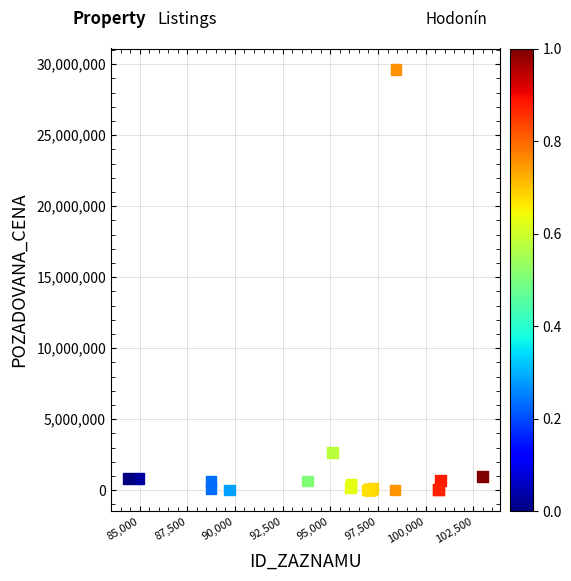

What Y value in the scatter plot is closest to 14816190?

2632000